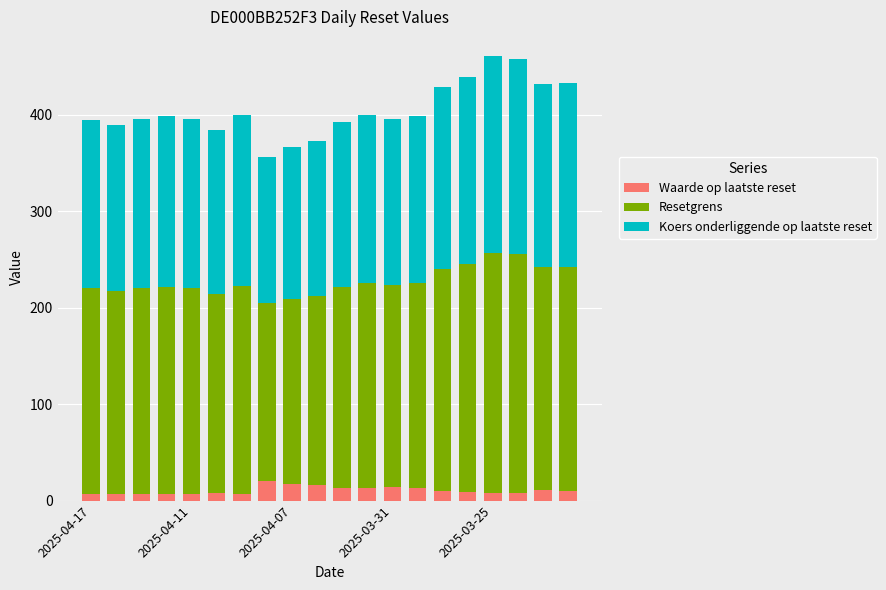

What are all the series names shown in the legend?

Waarde op laatste reset, Resetgrens, Koers onderliggende op laatste reset